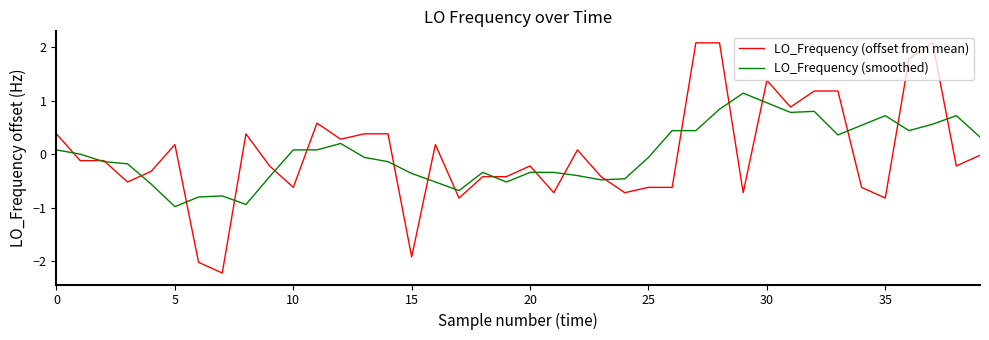

List the series in order of their peak value, highest first.

LO_Frequency (offset from mean), LO_Frequency (smoothed)